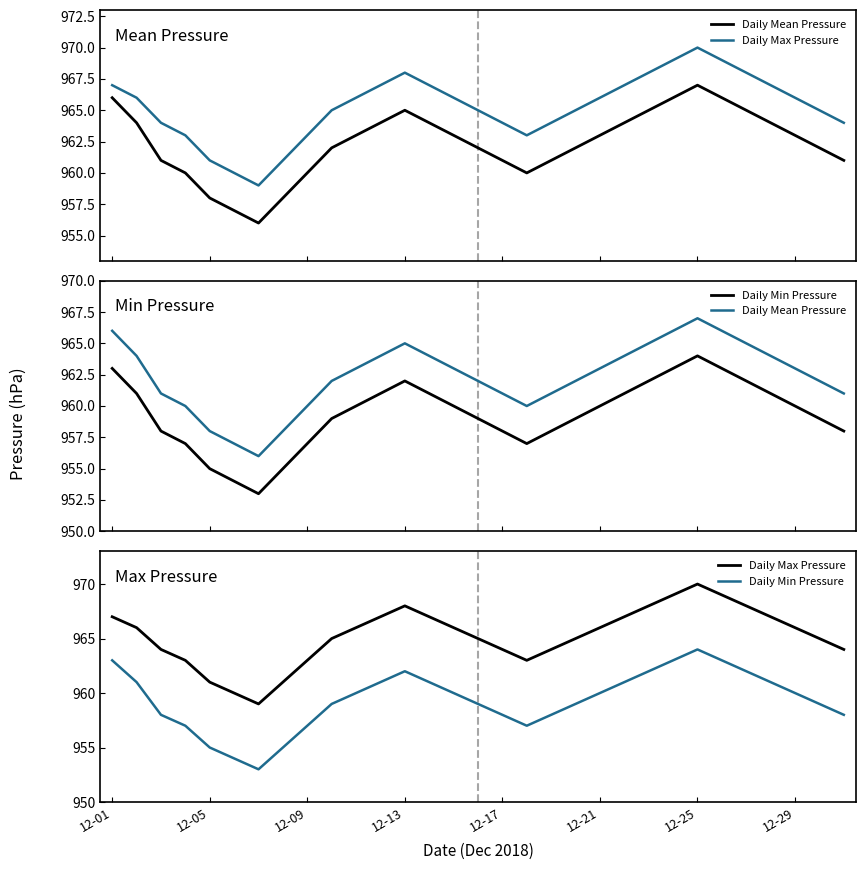

How many lines are shown in the chart?

3